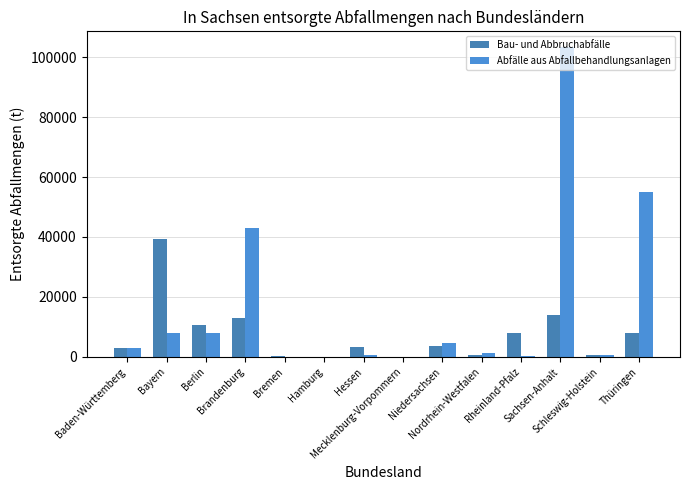

What is the label of the 8th bar from the right?

Hessen